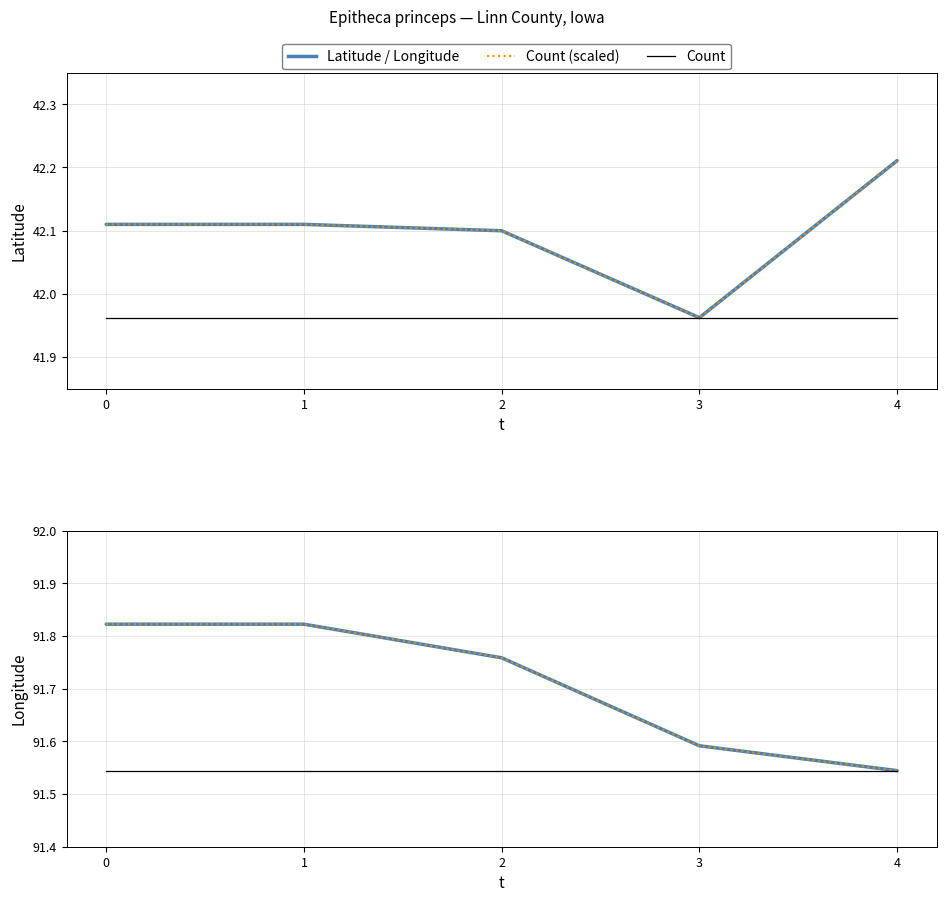

Count the Count (scaled) values in the range 91 to 92.

5